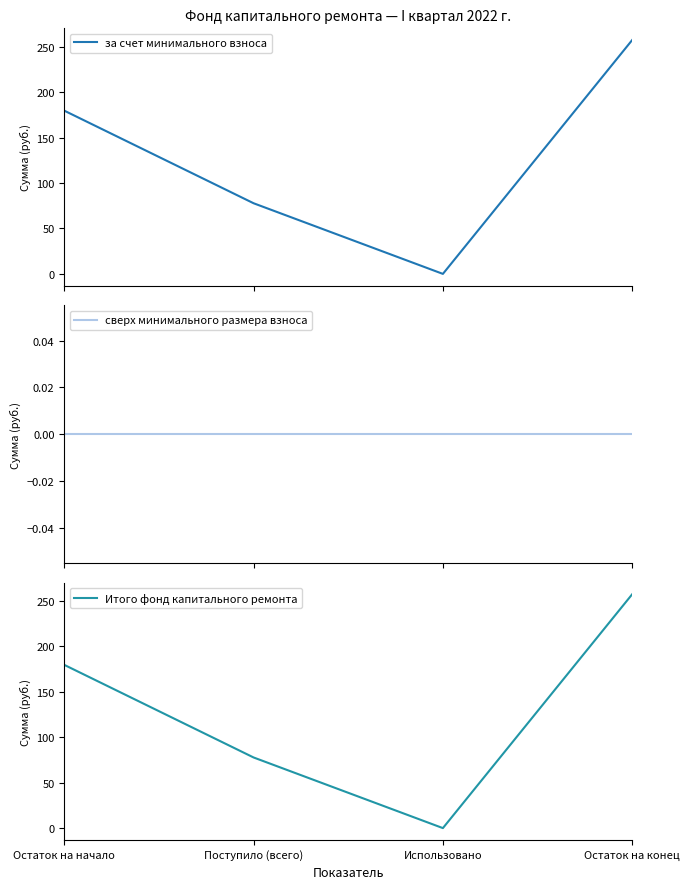

True or false: сверх минимального размера взноса and за счет минимального взноса cross at least once.

False